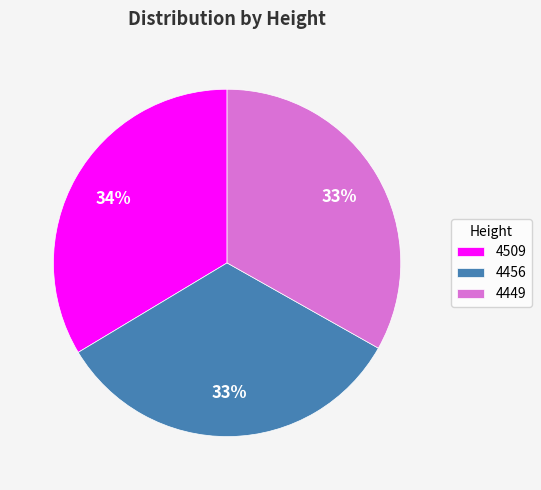

To the nearest percent, what portion does 4456 represent?

33%